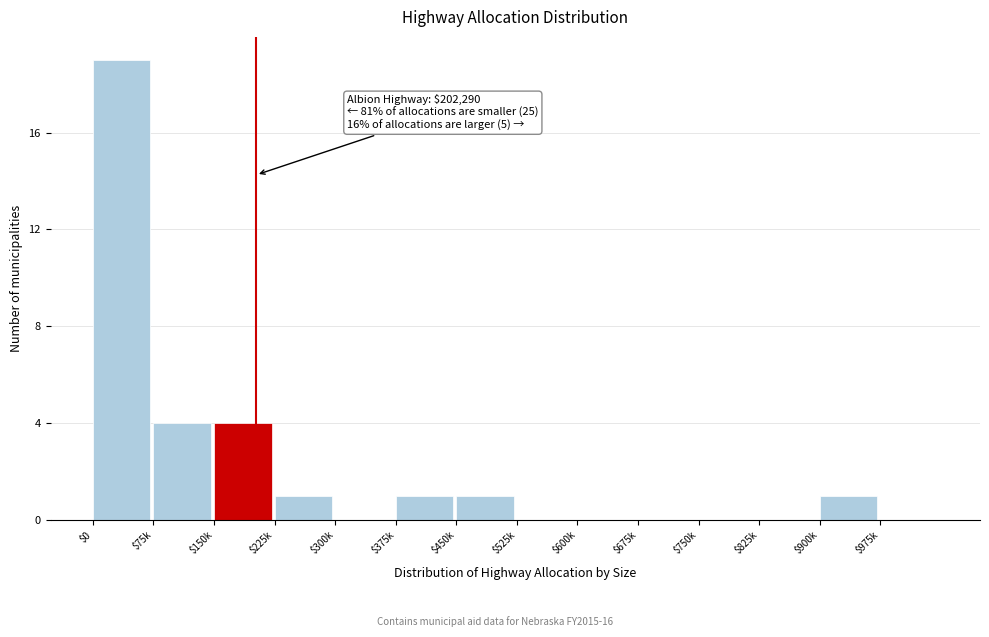

The value at $300k is 0. True or false?

True